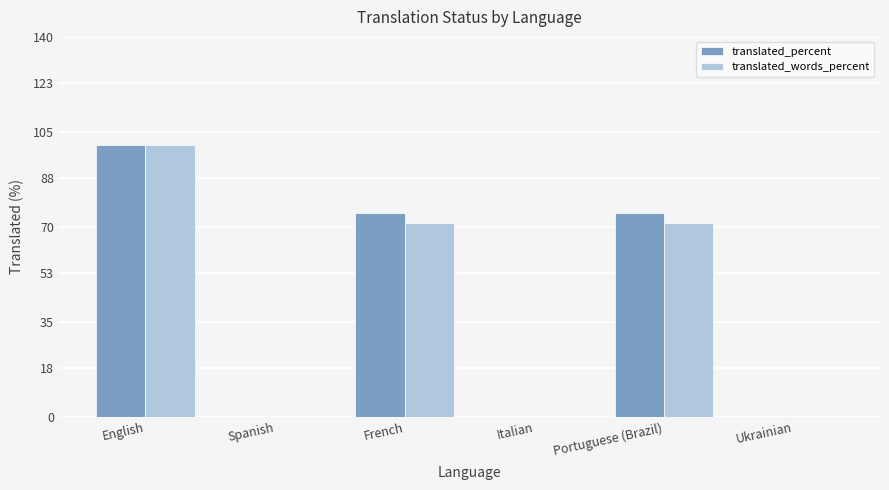

Is it true that translated_percent equals 100.0 at English?

True